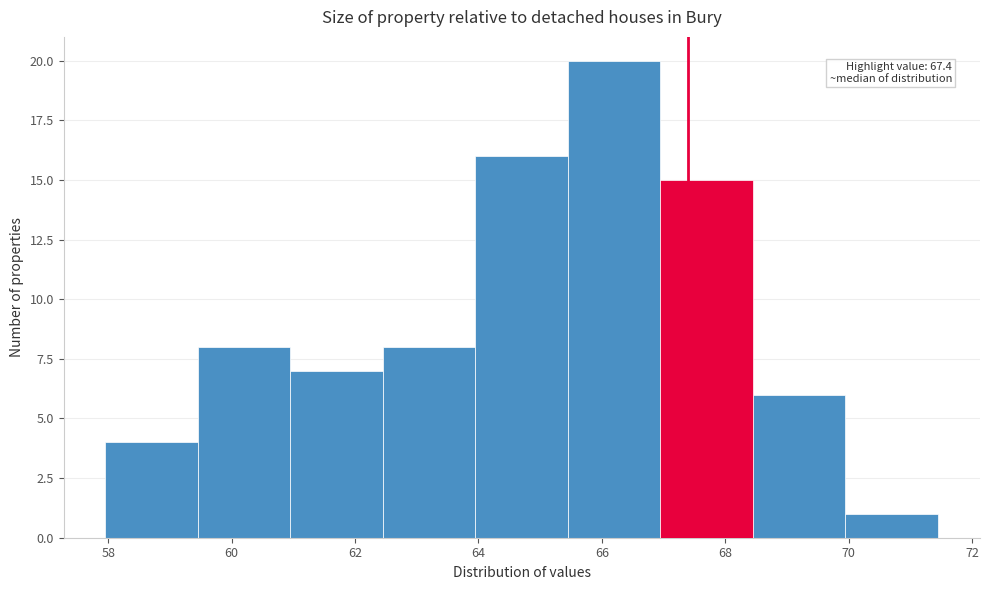

Which range on the x-axis has the tallest bar?

65.45 to 66.95